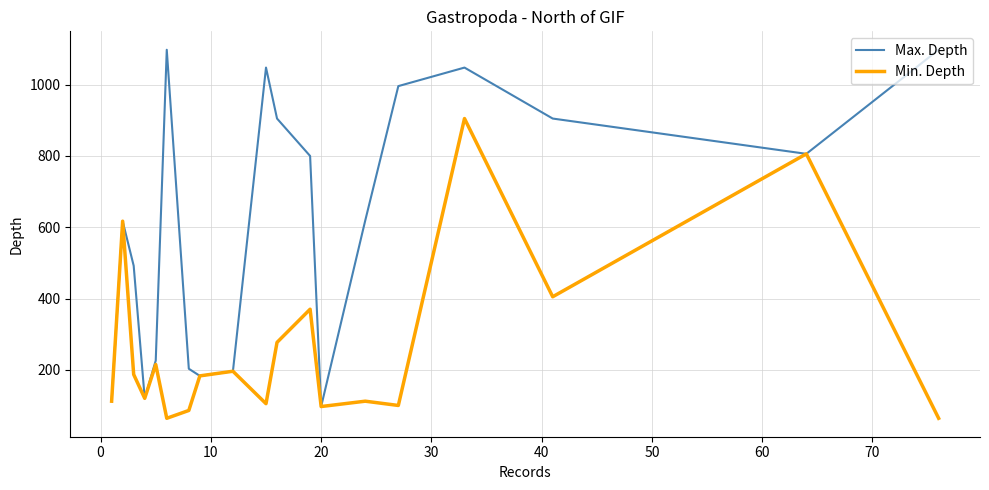

Rank the series by their average value, from lowest to highest.

Min. Depth, Max. Depth